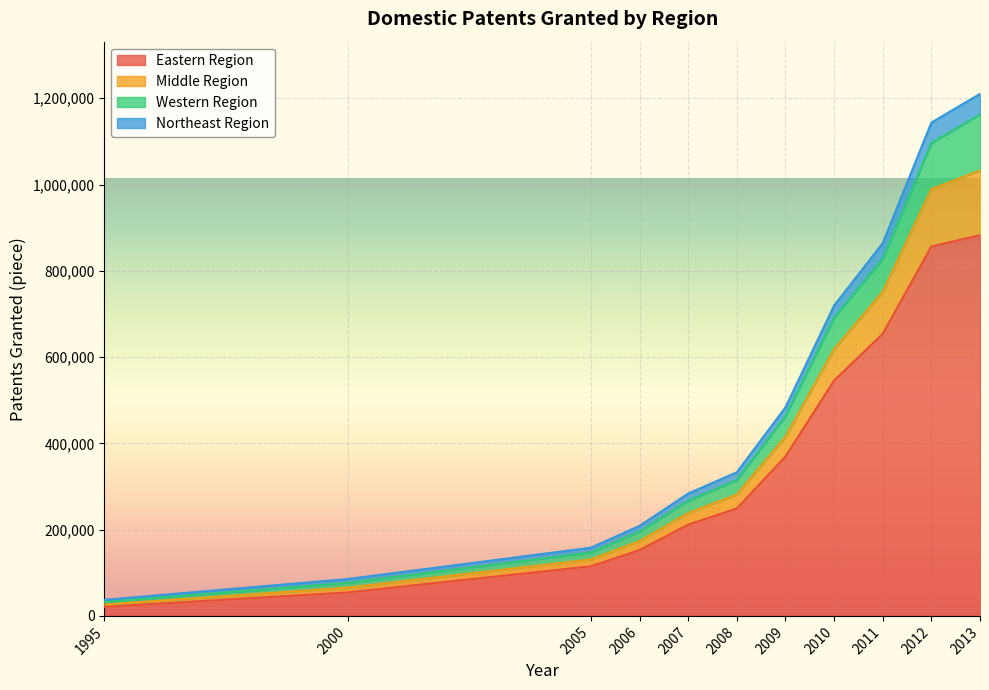

The value of Eastern Region at 2007 is 211545. True or false?

True